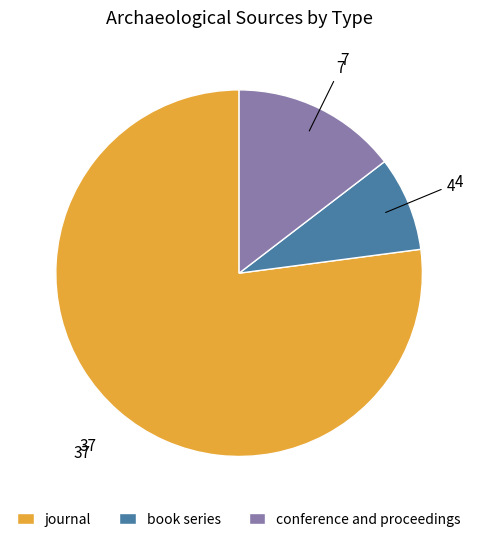

How many segments does this pie chart have?

3